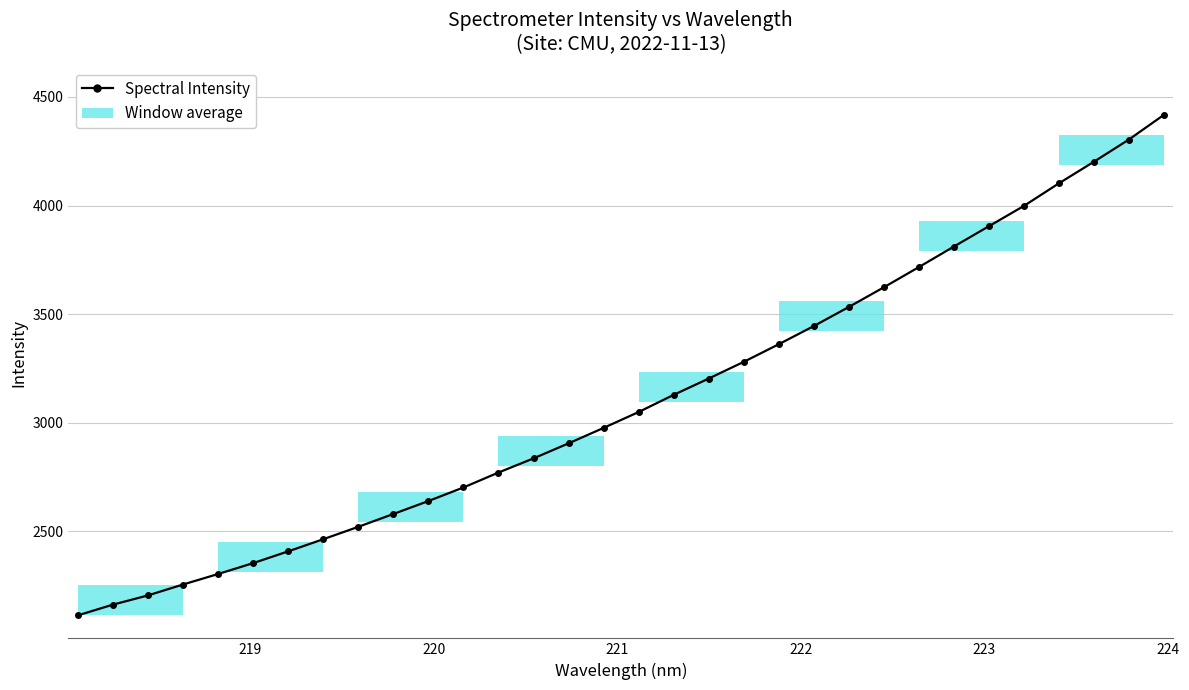

What is the greatest value displayed?

4417.8